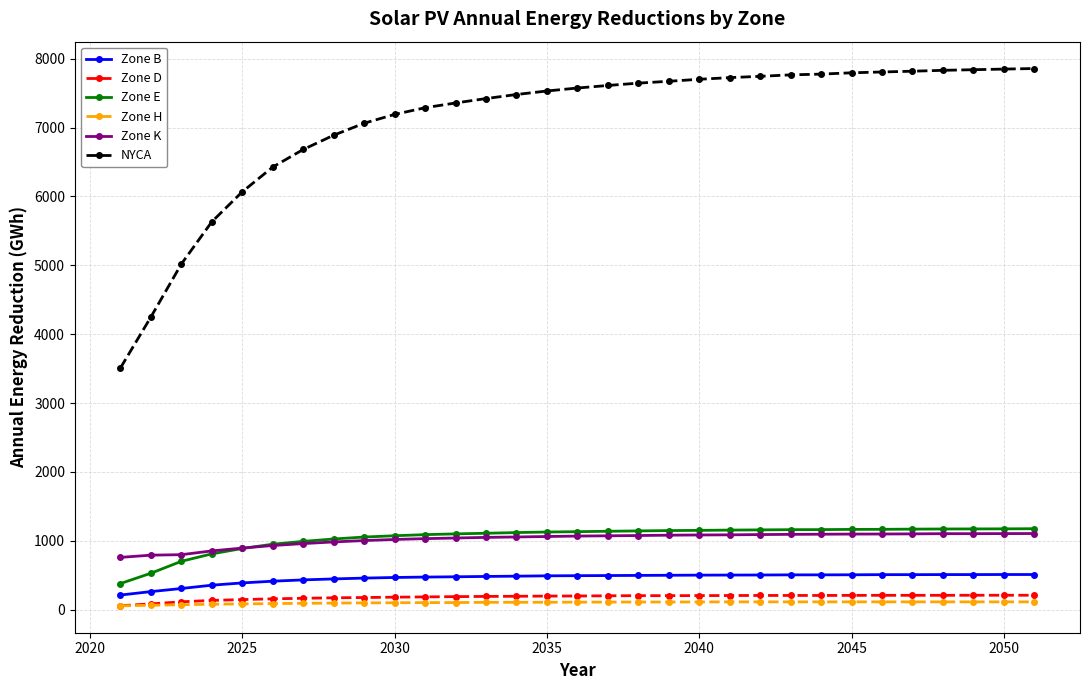

Which series has the largest total across all categories?

NYCA